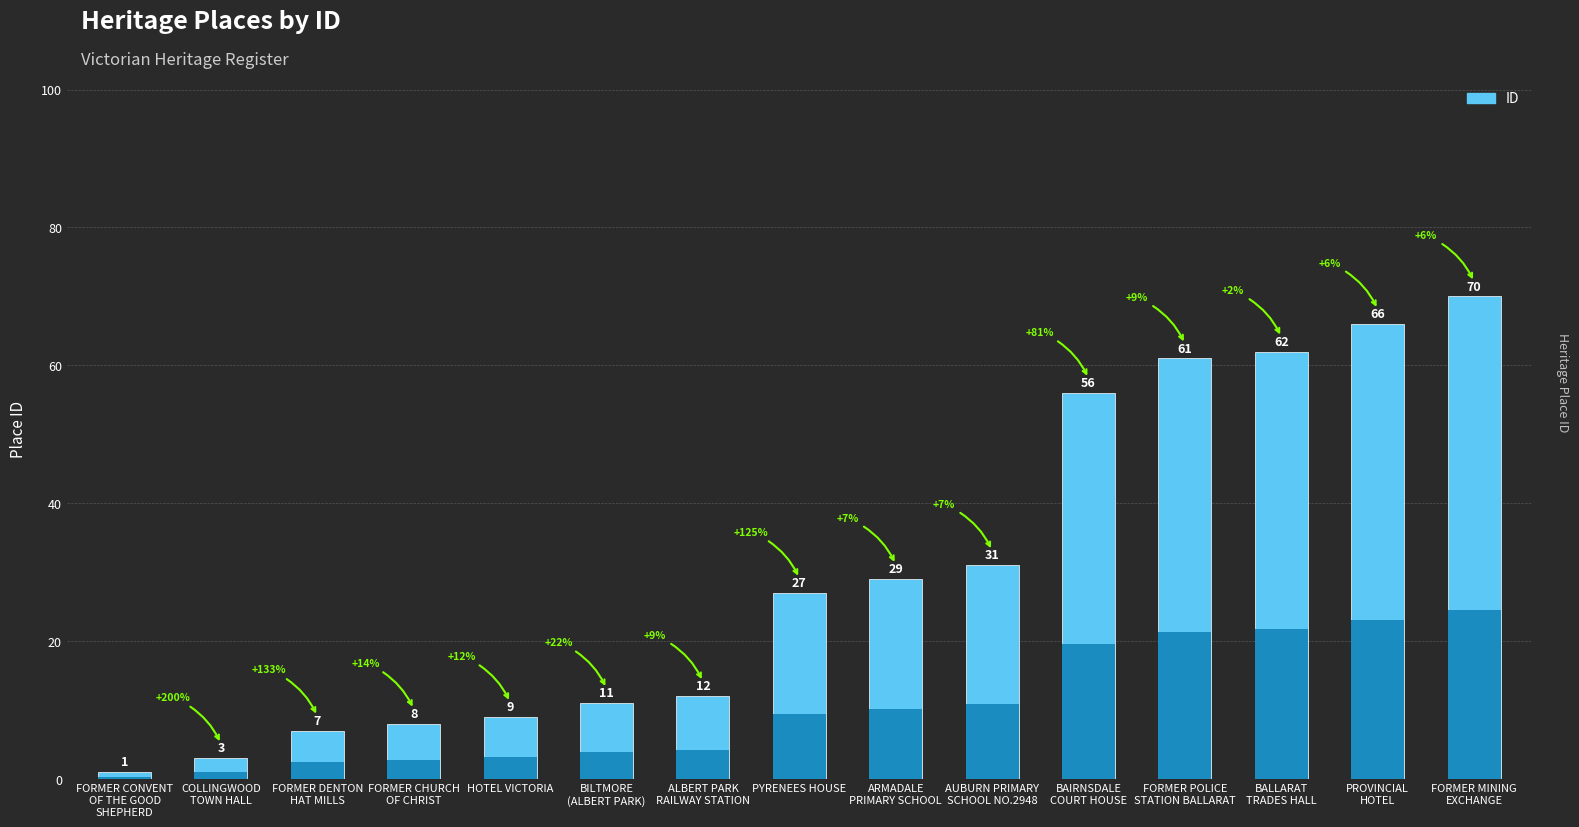

How many values exceed 27?

7